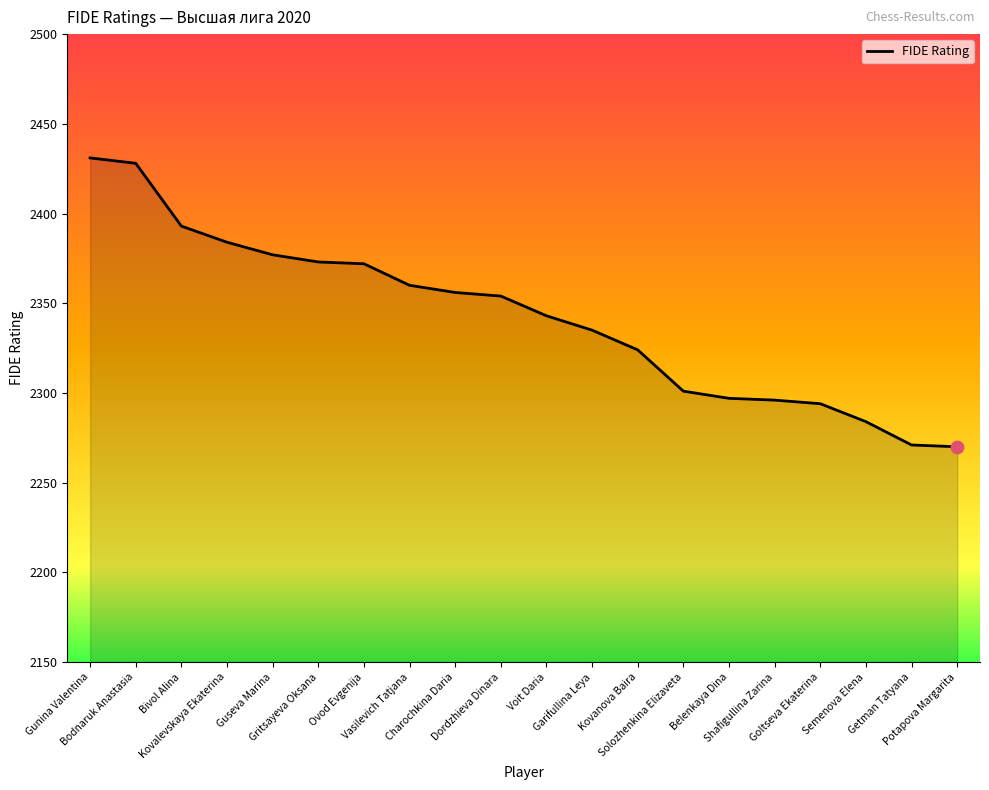

Approximately how many times larger is the value at Voit Daria compared to Vasilevich Tatjana?

1.0